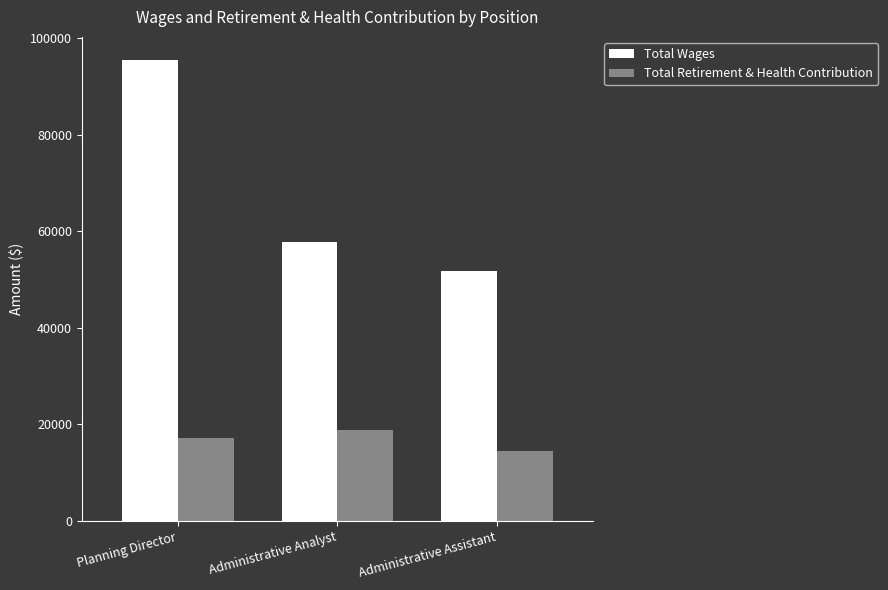

Are the bars grouped side by side (vs. stacked)?

Yes